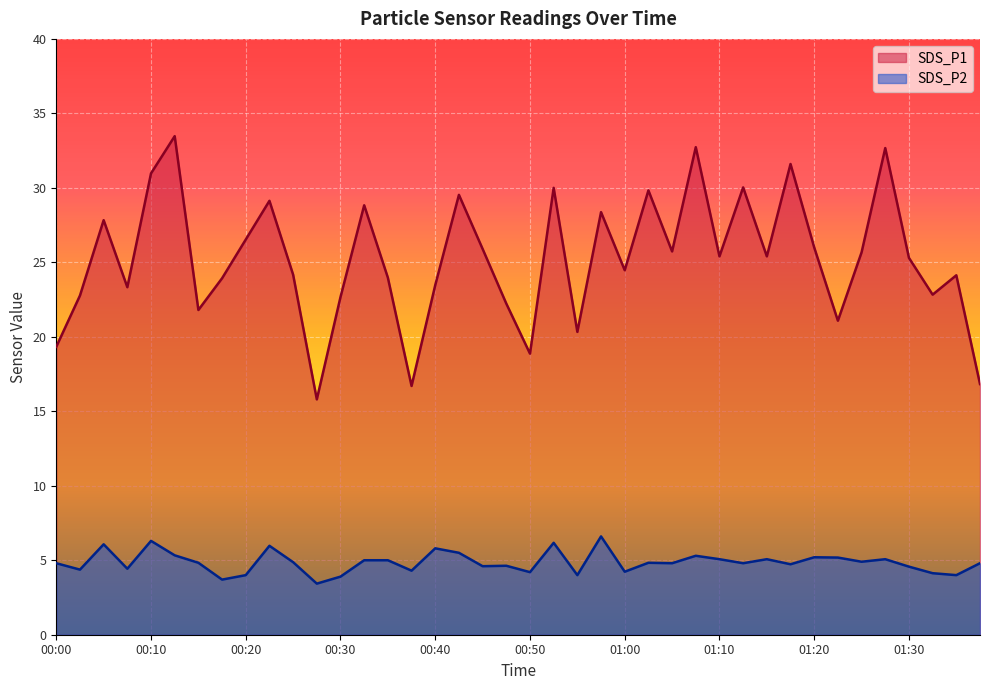

Rank the series at 00:02 from highest to lowest value.

SDS_P1, SDS_P2